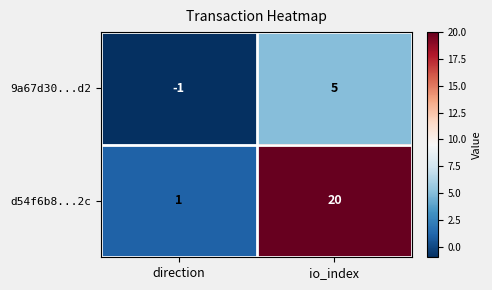

Reading left to right, what are all the values shown in this chart?

9a67d30...d2: -1	5
d54f6b8...2c: 1	20